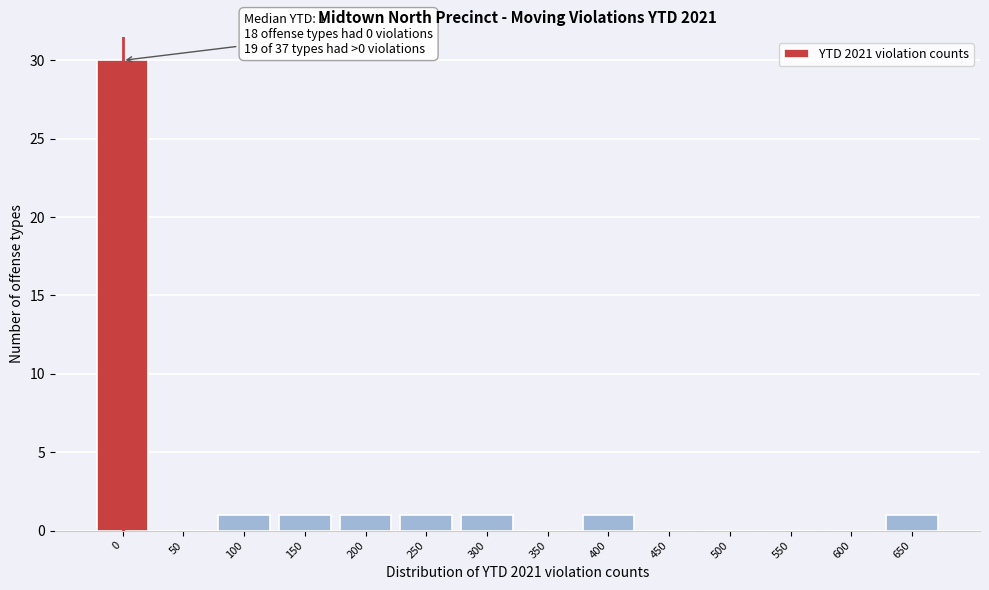

Reading left to right, transcribe all the data shown in this chart.

0=30	50=0	100=1	150=1	200=1	250=1	300=1	350=0	400=1	450=0	500=0	550=0	600=0	650=1